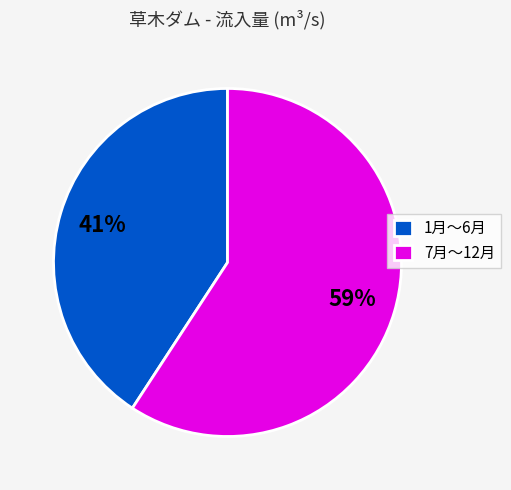

Rank the categories by value from lowest to highest.

1月〜6月, 7月〜12月